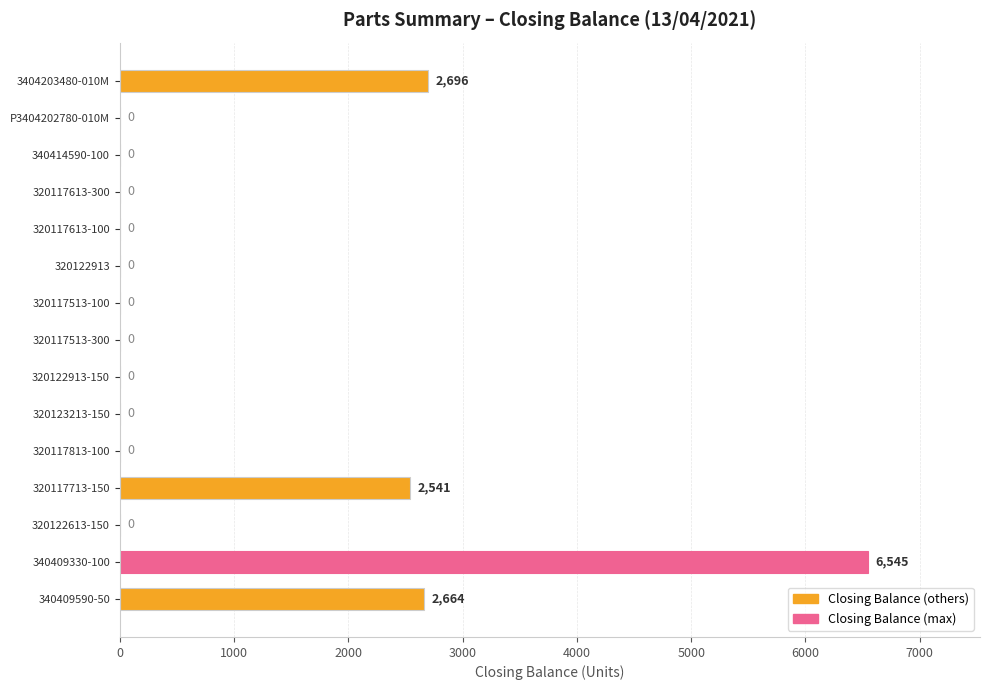

What is the sum of all values?

14446